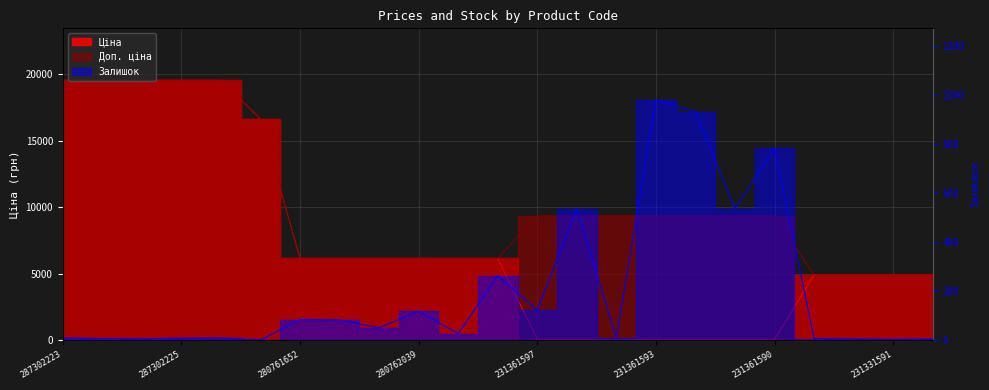

What is the difference between the maximum and minimum values in the Залишок series?

977.0